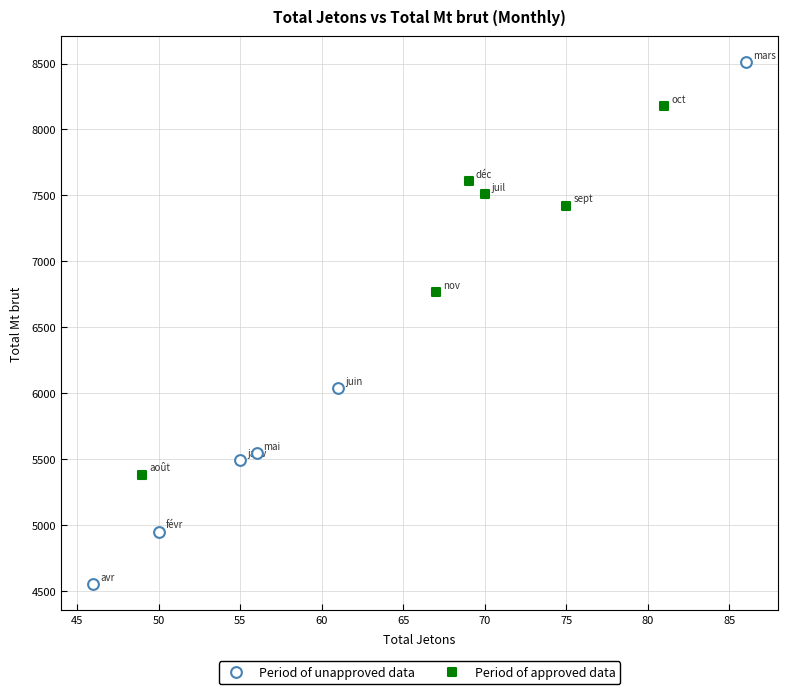

Which series contains the highest Y value?

Period of unapproved data